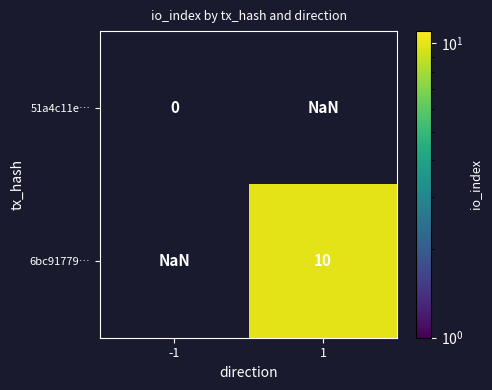

Is it true that 51a4c11e… equals 0.0 at -1?

True